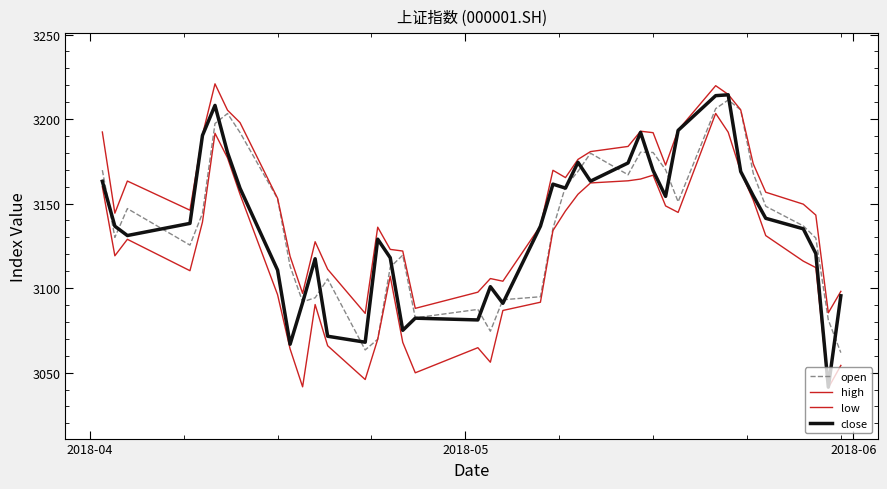

What is the minimum value shown in the chart?

3041.0